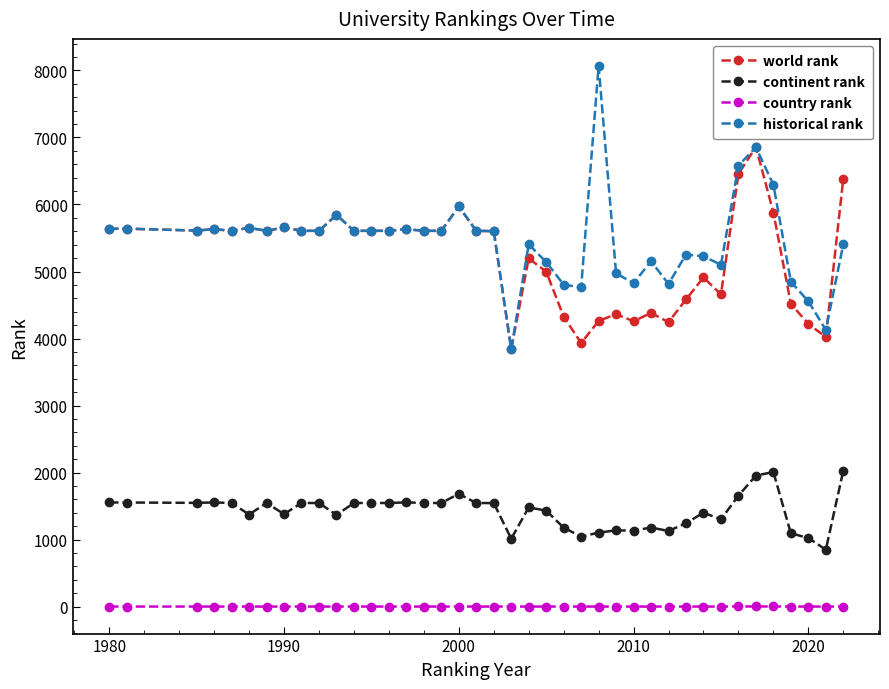

What are all the series names shown in the legend?

world rank, continent rank, country rank, historical rank